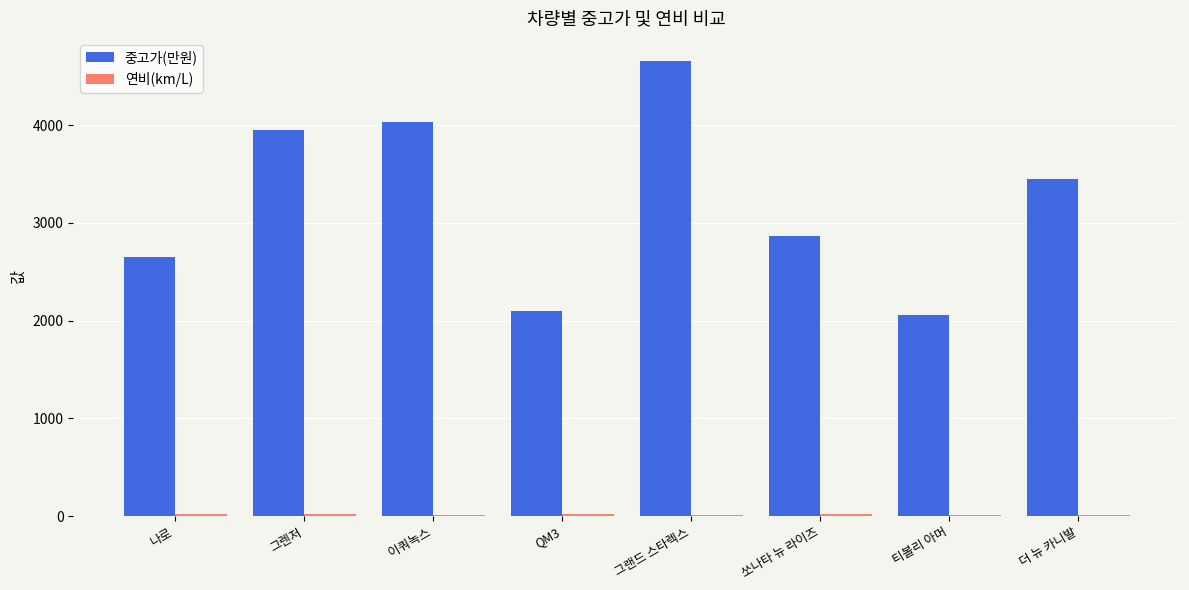

Which series has the largest total across all categories?

중고가(만원)